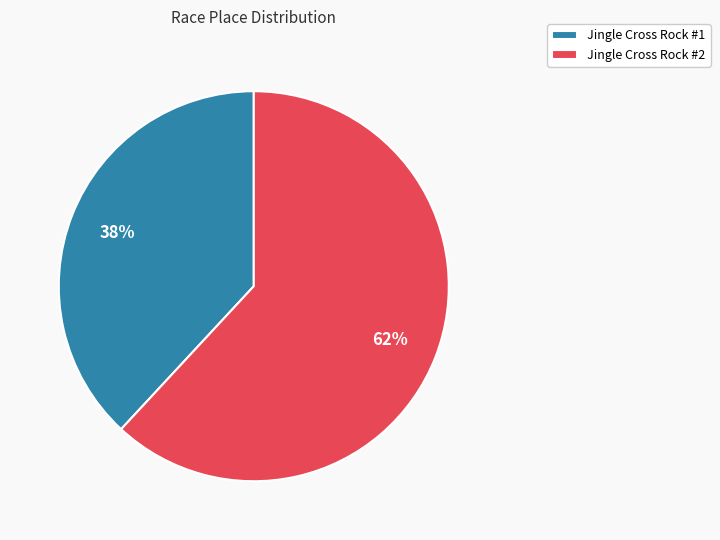

To the nearest percent, what portion does Jingle Cross Rock #2 represent?

62%